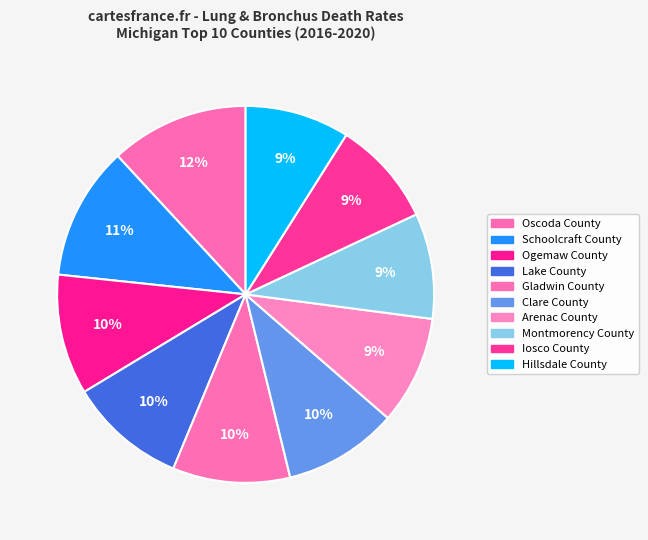

How many slices are in this pie chart?

10